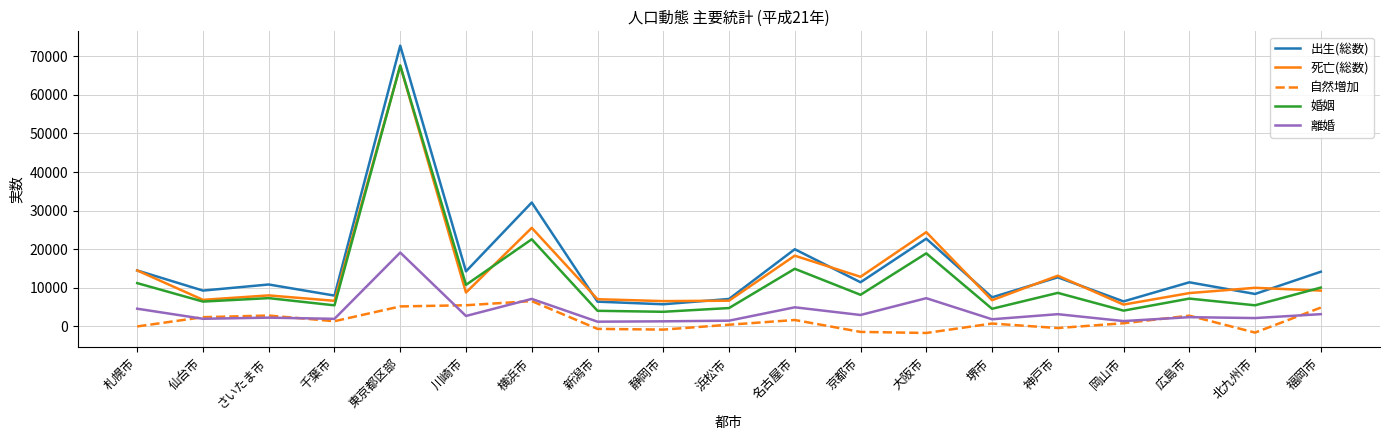

The 死亡(総数) series shows 25544 at 横浜市. True or false?

True